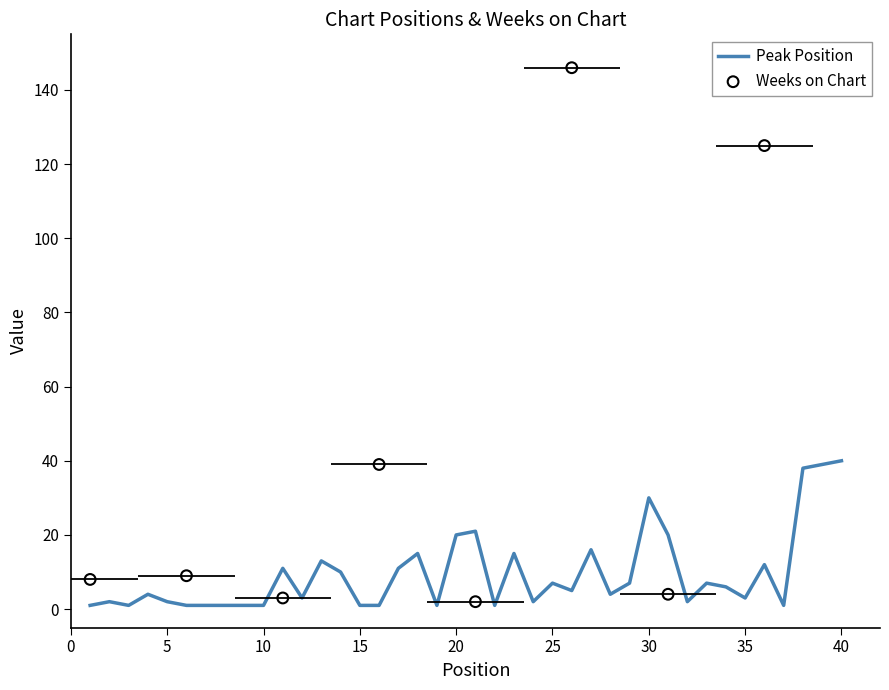

Approximately how many times larger is the value at 24 compared to 21?

0.1